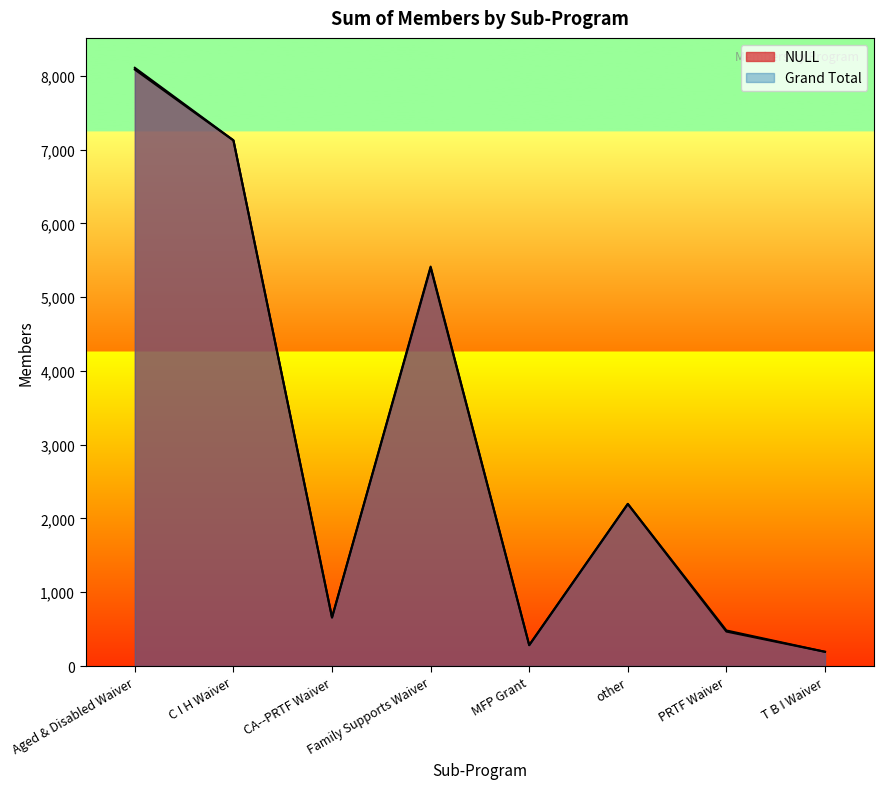

True or false: NULL and Grand Total cross at least once.

False